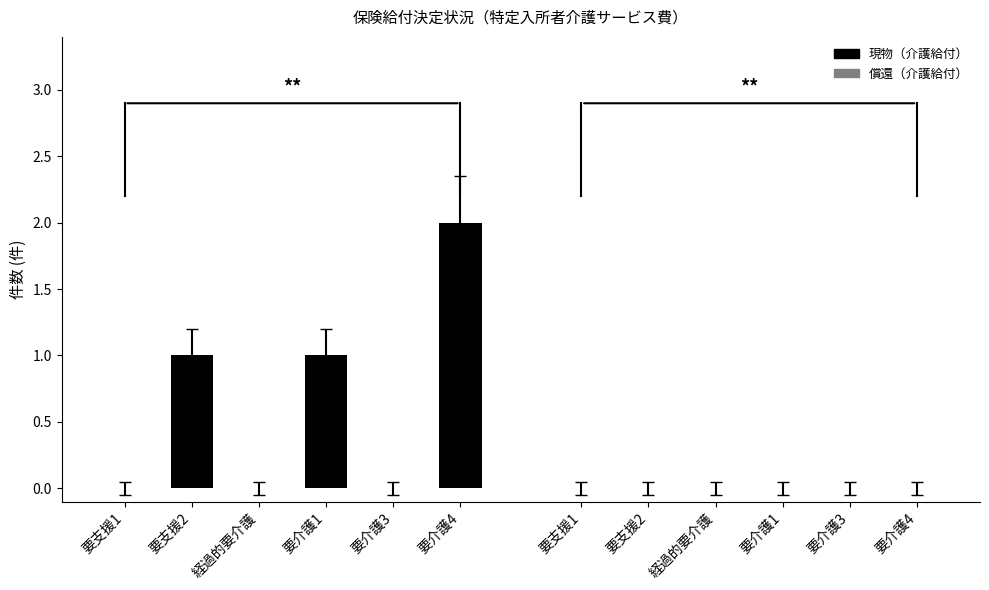

What is the sum of all values?

4